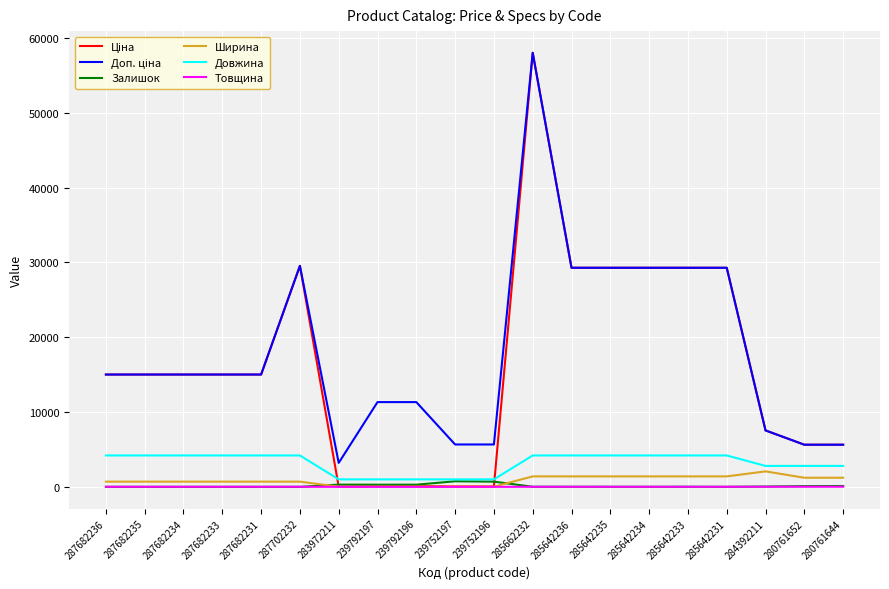

At which category is the sum across all series the highest?

285662232